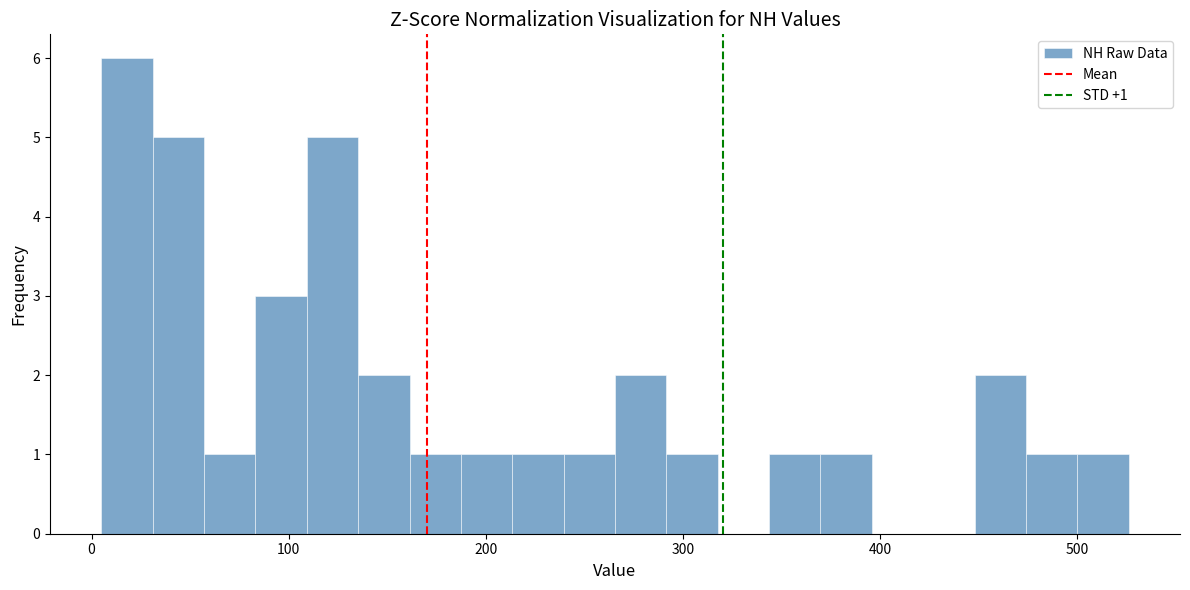

Around what value on the x-axis is the tallest bar? Give the approximate position of its centre, as read against the axis.

20